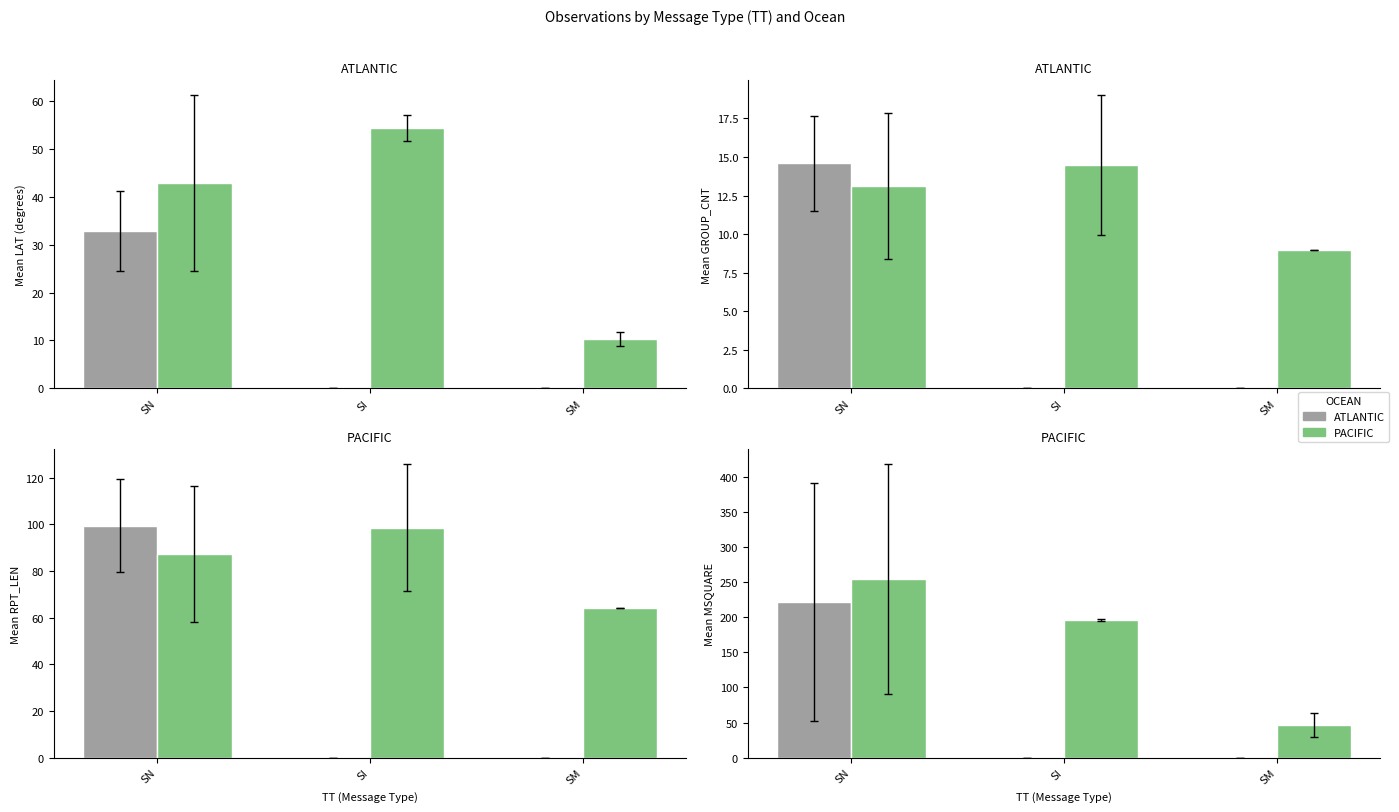

At how many categories does at least one series exceed 115?

2